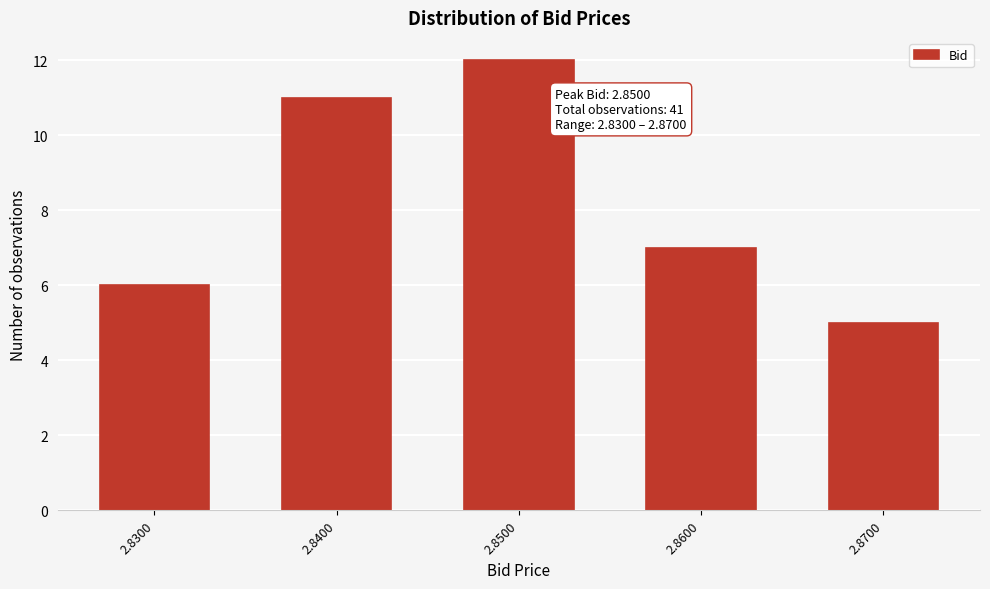

Reading left to right, list all the values displayed in this chart.

6	11	12	7	5